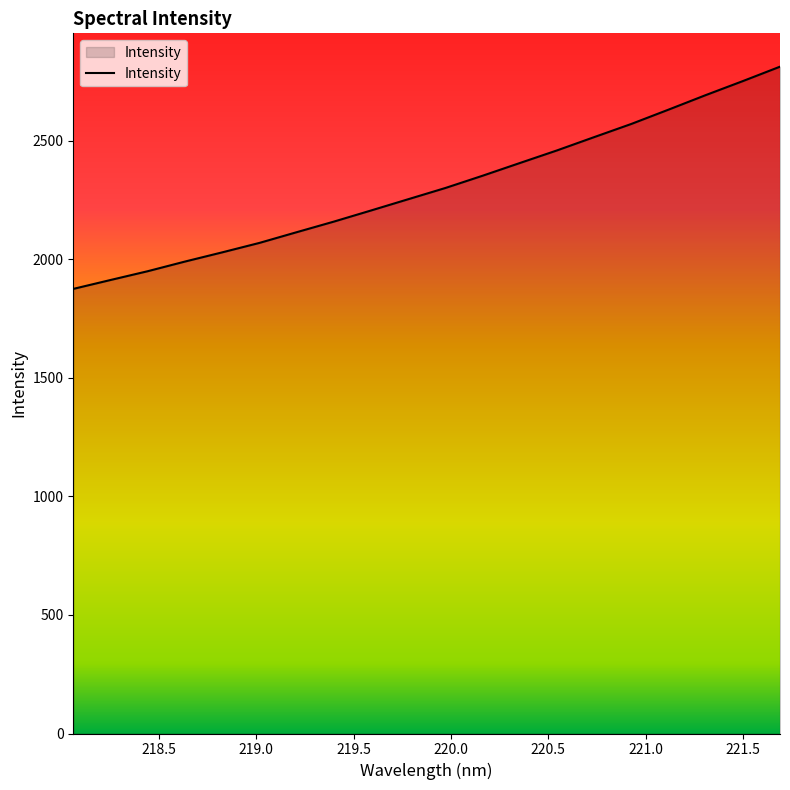

What is the smallest value displayed?

1875.0